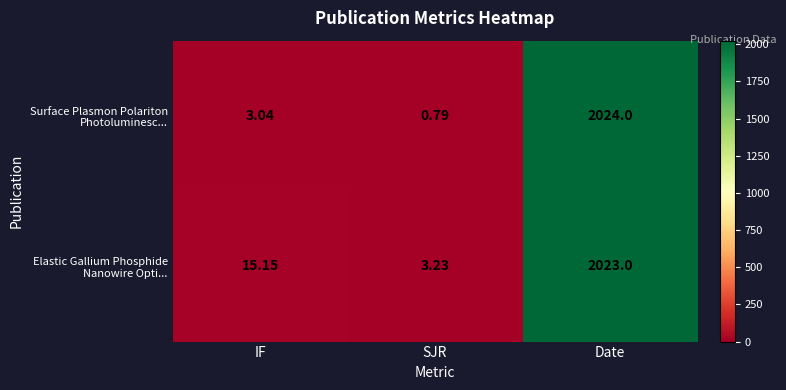

At which category is the sum across all series the highest?

Date